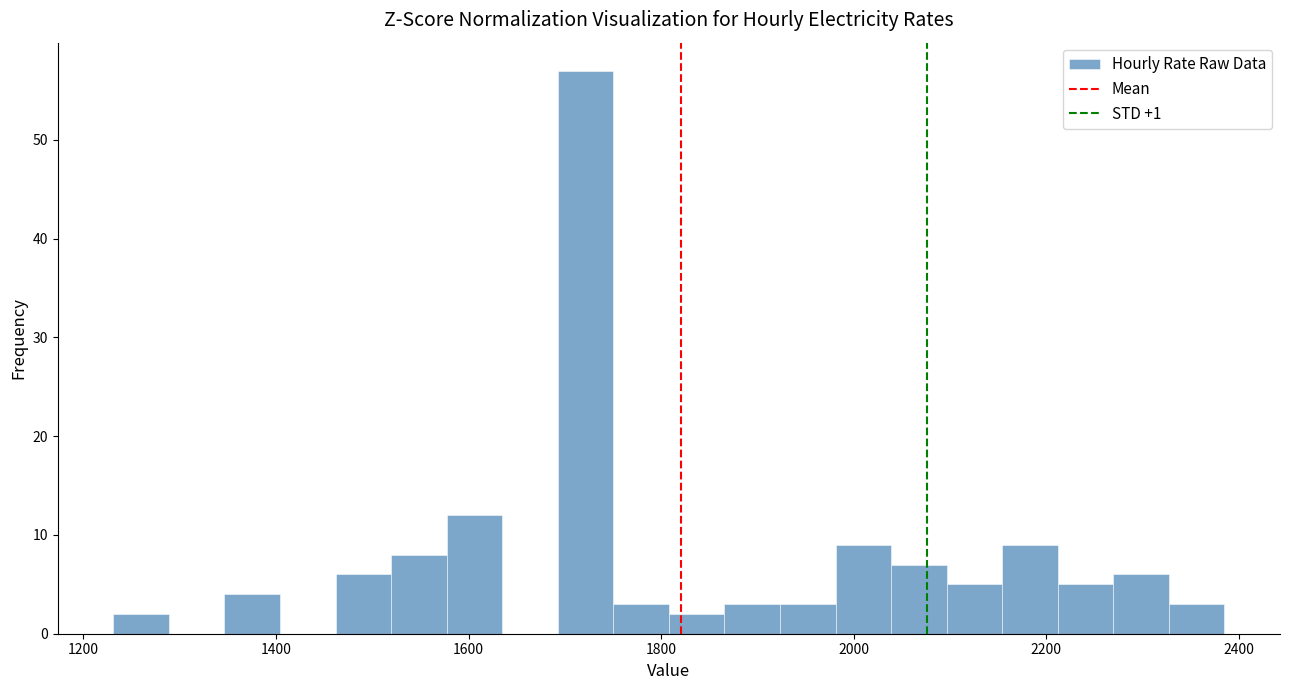

Around what value on the x-axis is the tallest bar? Give the approximate position of its centre, as read against the axis.

1720